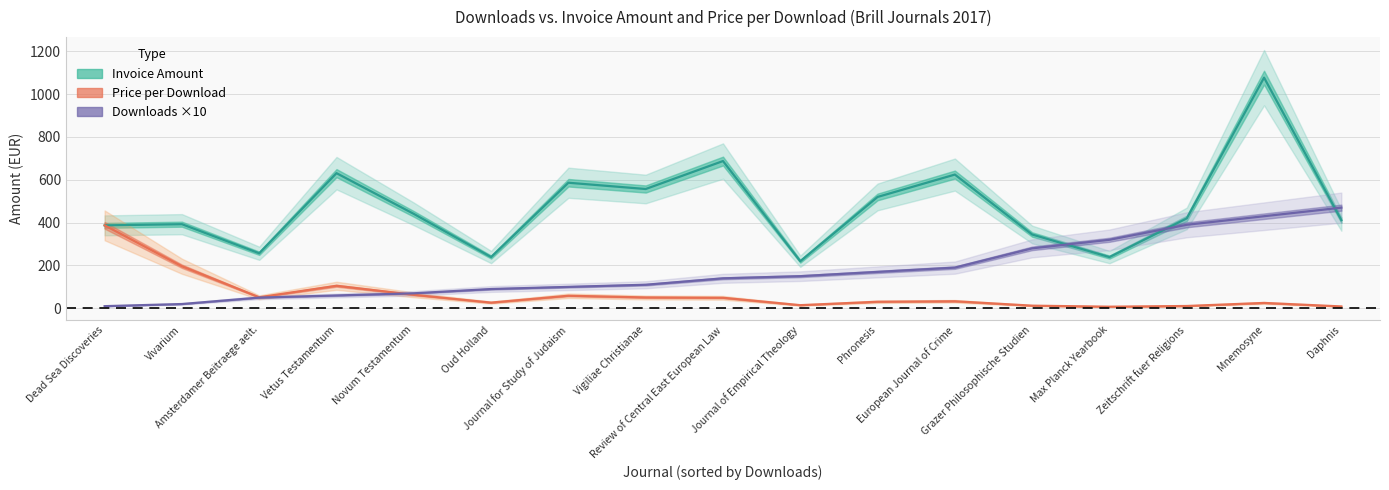

Which category has the lowest value in the Downloads x10 series?

Dead Sea Discoveries